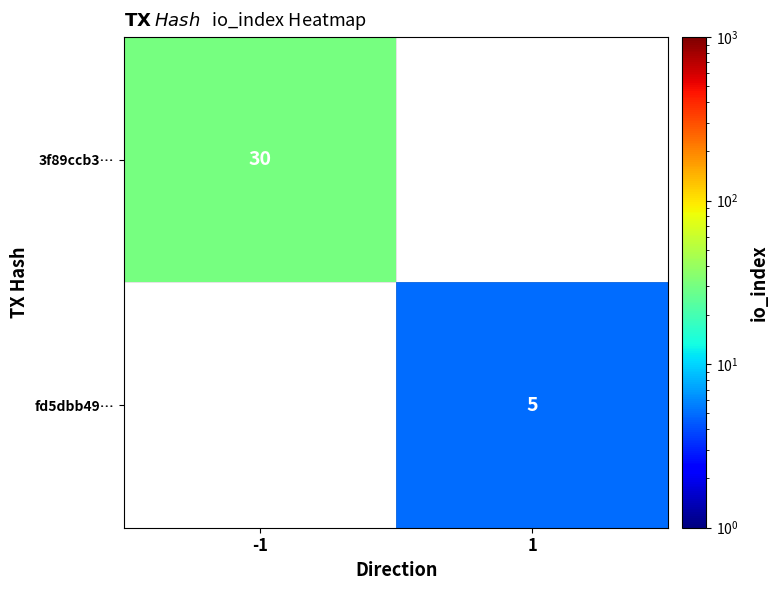

The 3f89ccb3… series shows 9 at -1. True or false?

False